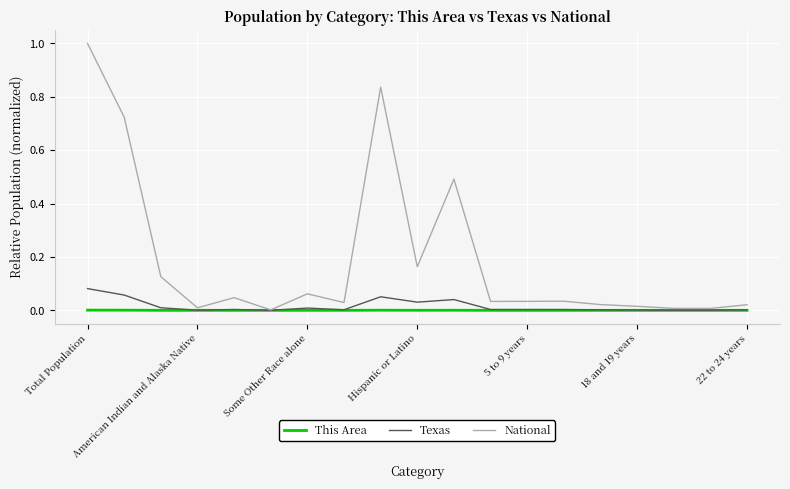

Which series has the largest range (max minus min)?

National